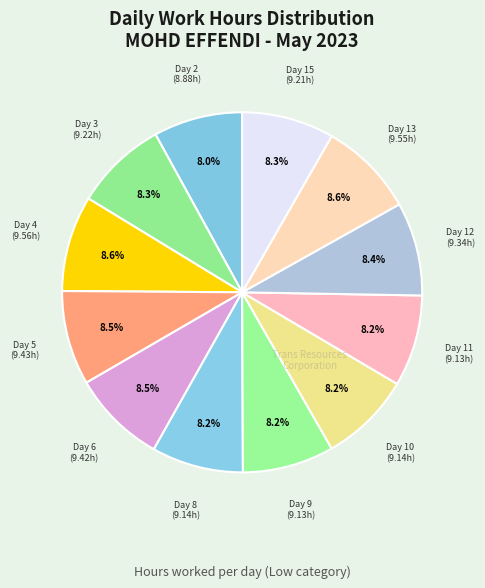

How many slices are in this pie chart?

12